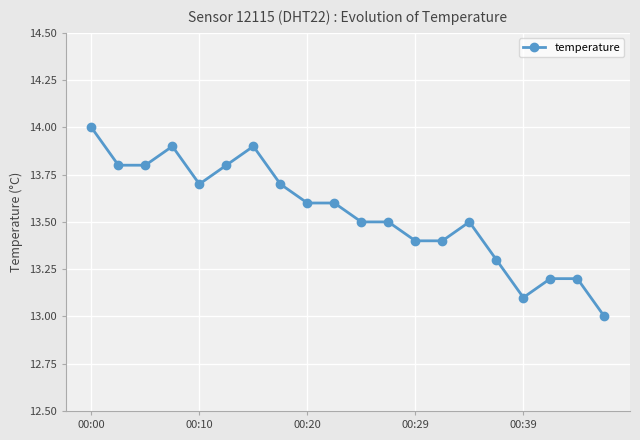

True or false: there are more than 2 points higher than both neighbors.

True